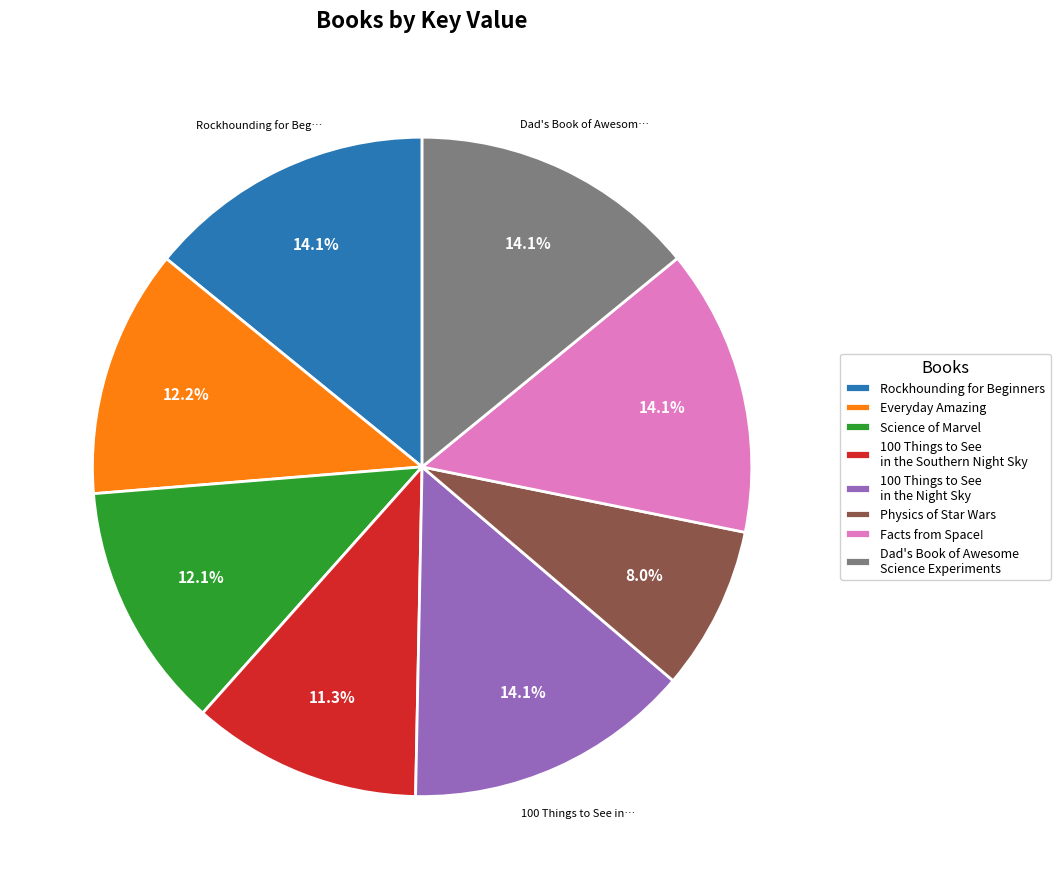

What is the ratio of the value at Physics of Star Wars to the value at 100 Things to See in the Southern Night Sky?

0.7